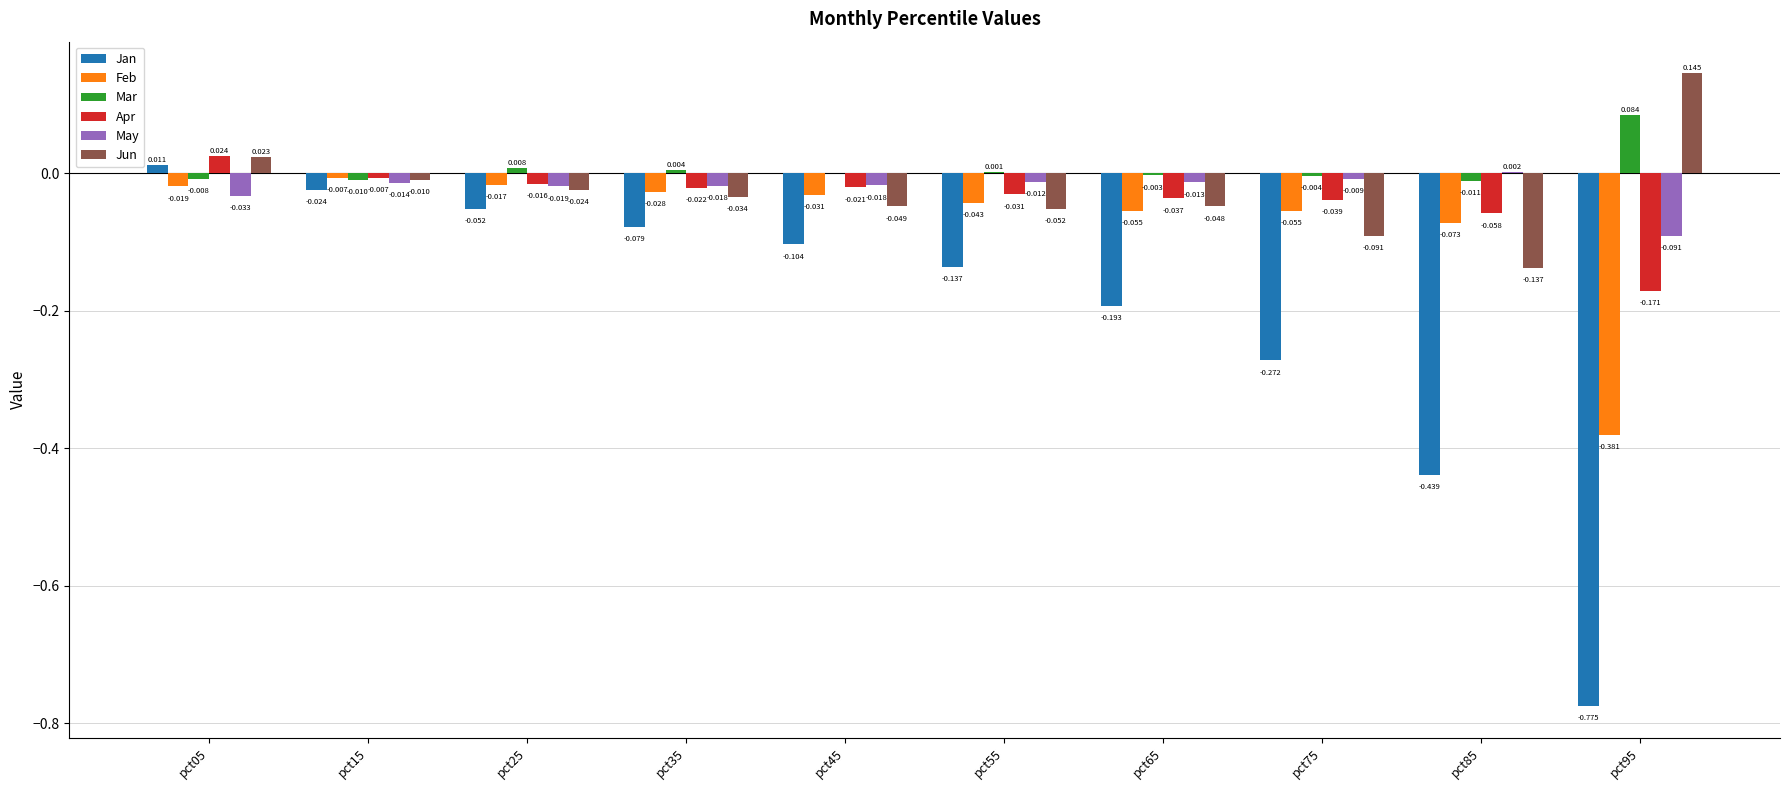

Is the value of May at pct95 greater than the value of Feb at pct95?

Yes